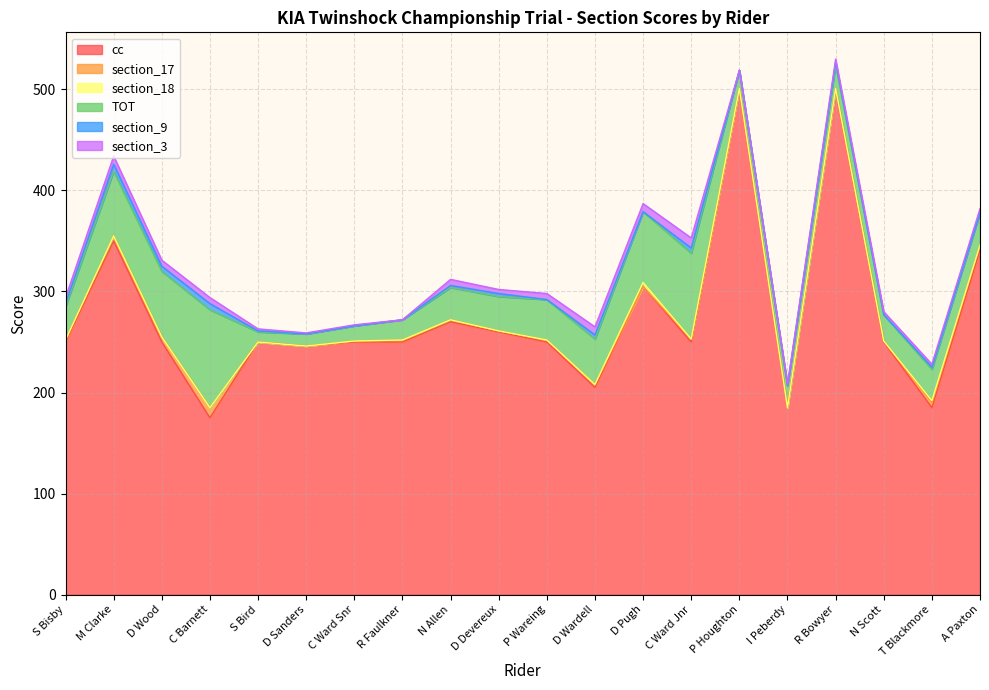

Which has a higher value, S Bird or M Clarke?

M Clarke